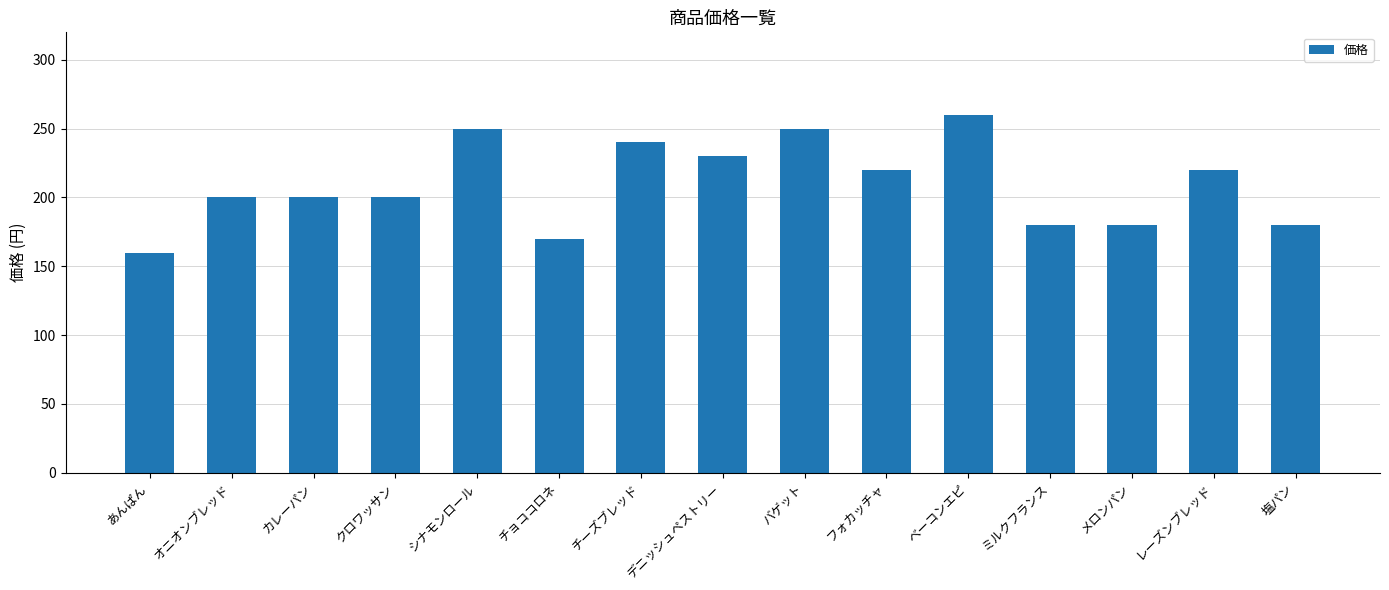

Reading left to right, extract all data points from this chart.

160	200	200	200	250	170	240	230	250	220	260	180	180	220	180